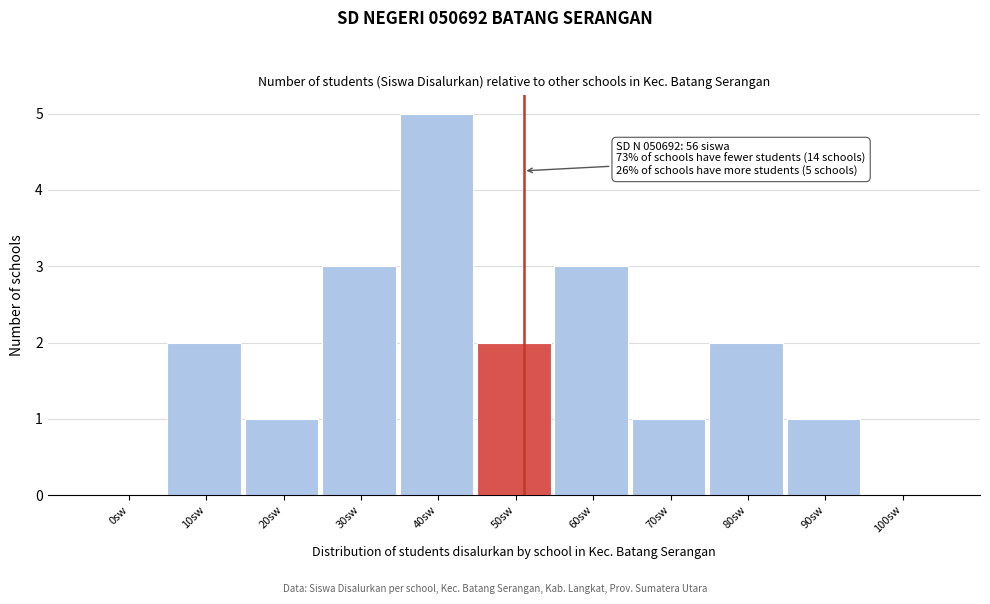

Reading left to right, transcribe all the data shown in this chart.

0sw=0	10sw=2	20sw=1	30sw=3	40sw=5	50sw=2	60sw=3	70sw=1	80sw=2	90sw=1	100sw=0